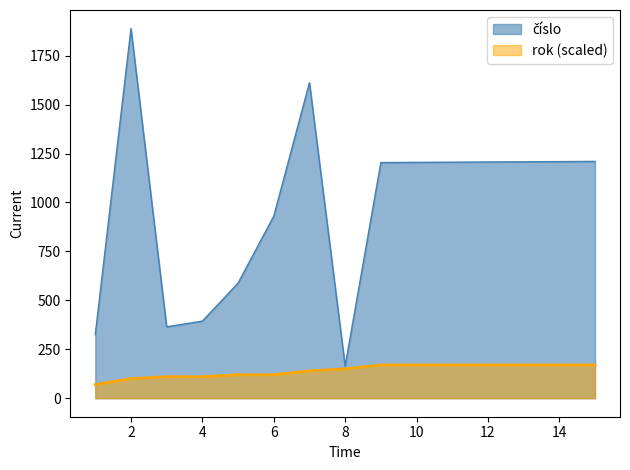

At how many categories does at least one series exceed 346?

13